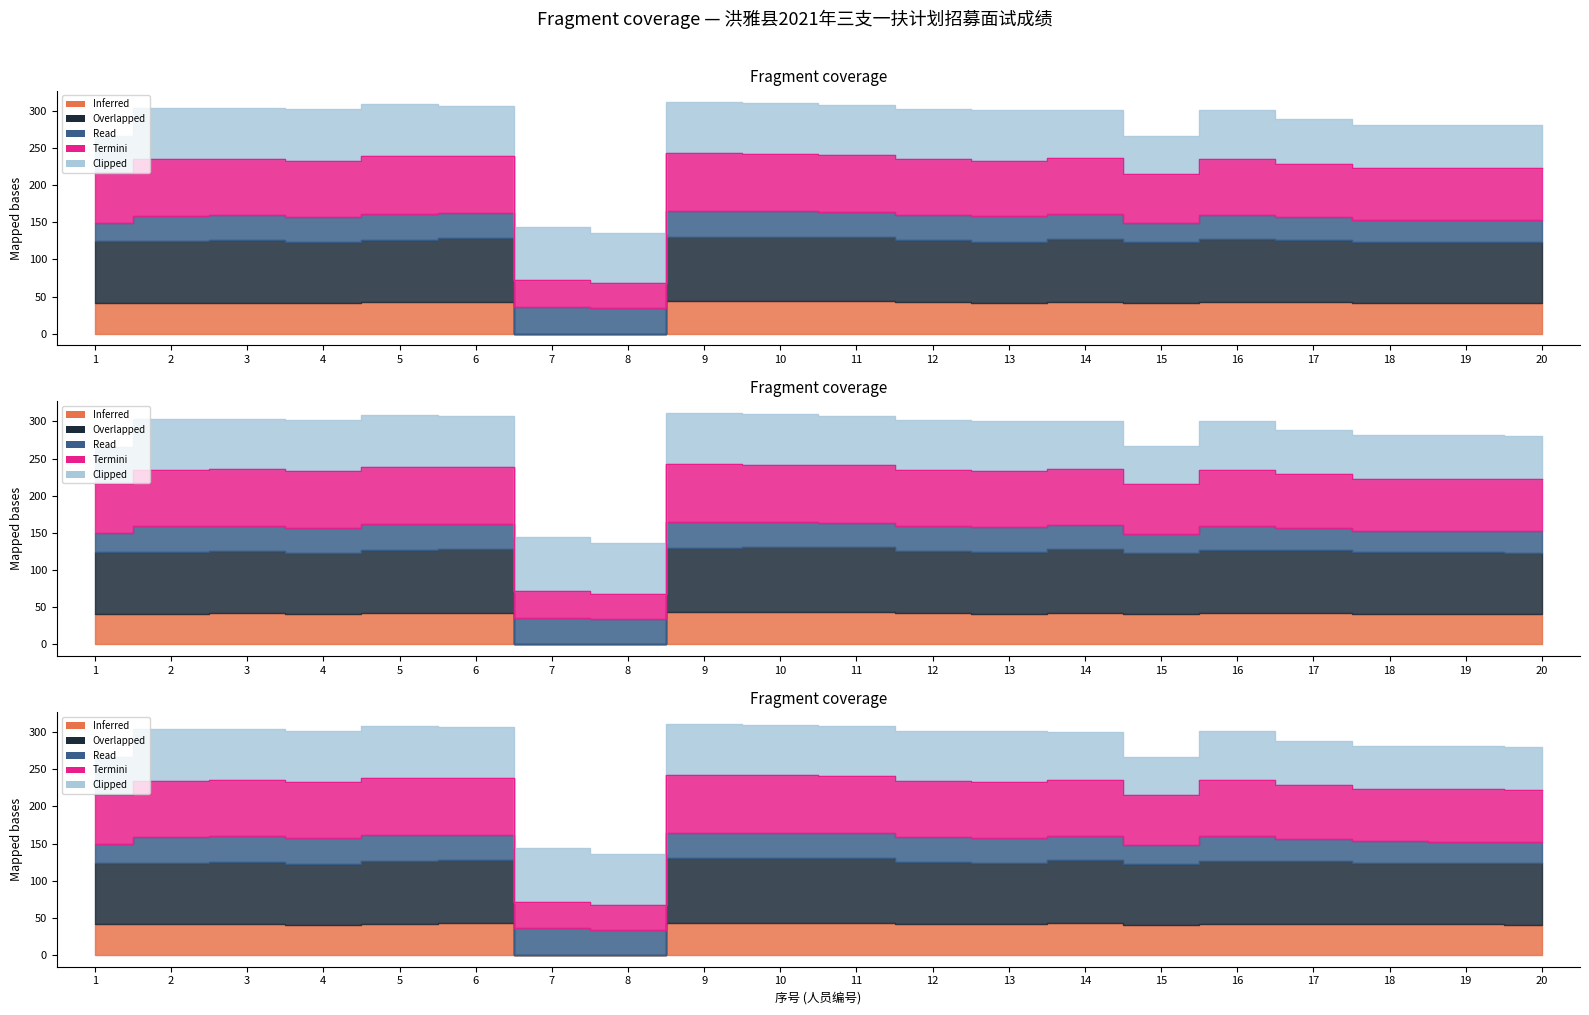

Between 12 and 13, which series saw the biggest shift?

Overlapped (面试成绩)